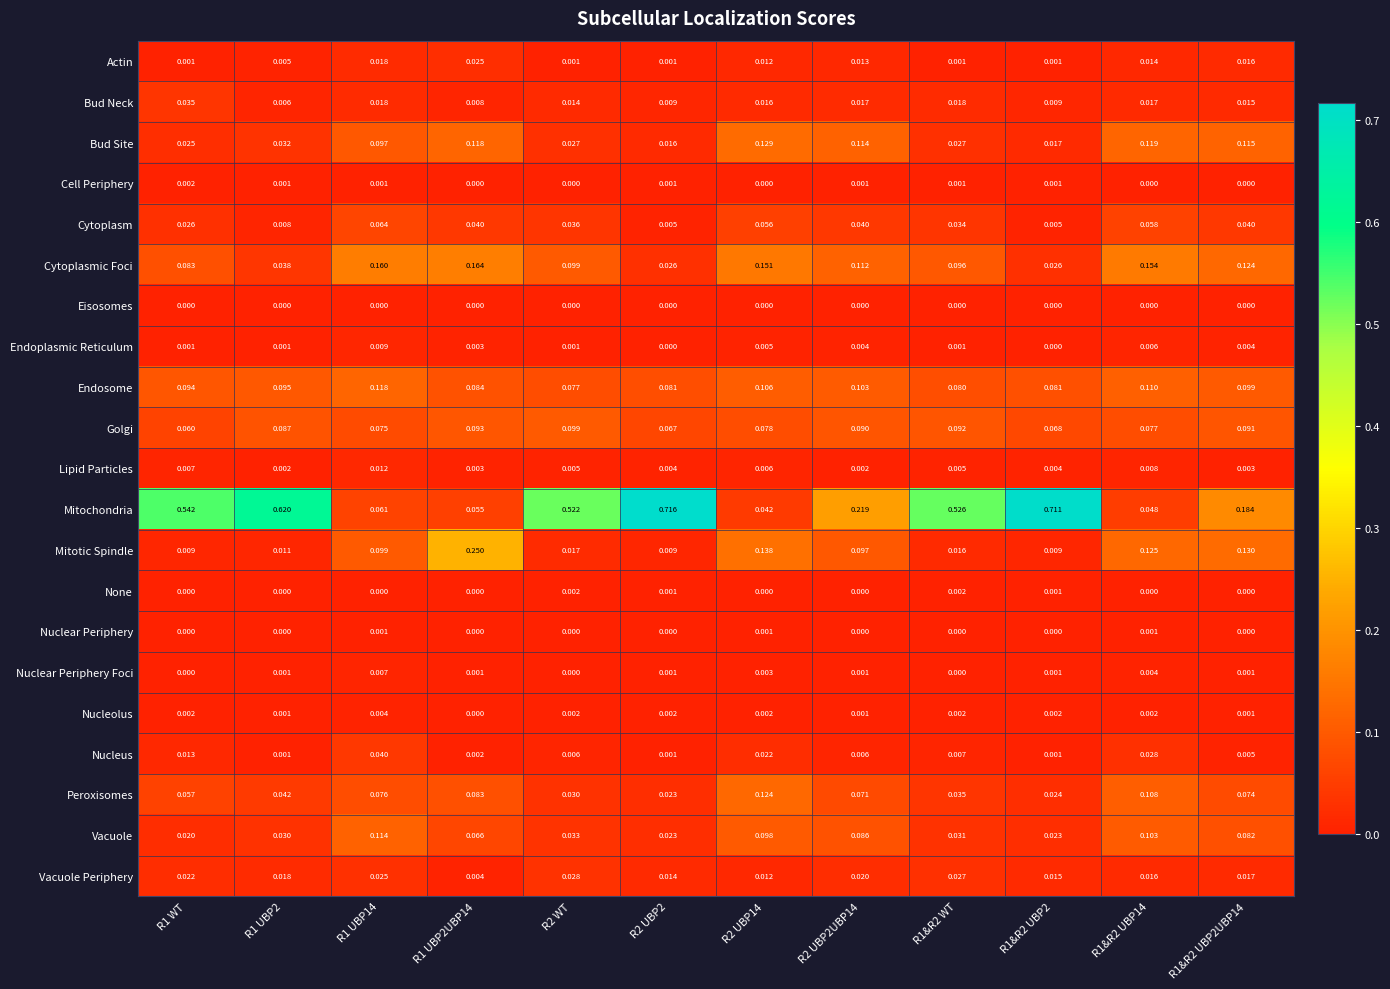

Between R1 UBP14 and R1 UBP2UBP14, which series saw the biggest shift?

Mitotic Spindle